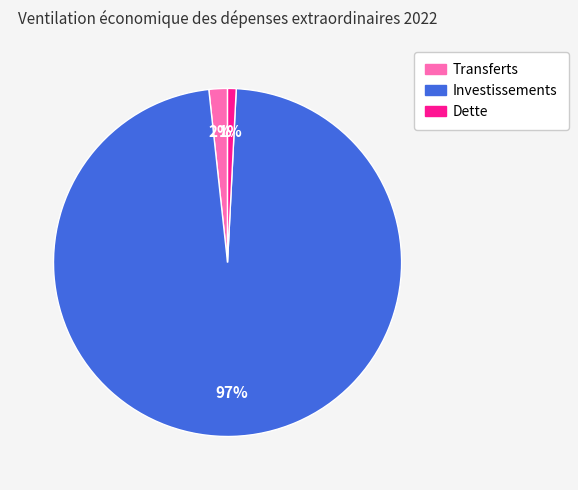

To the nearest percent, what is the average slice percentage?

33%